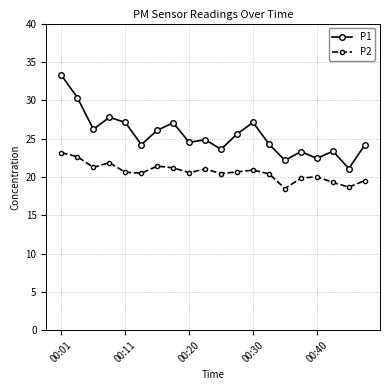

Which series has the largest range (max minus min)?

P1